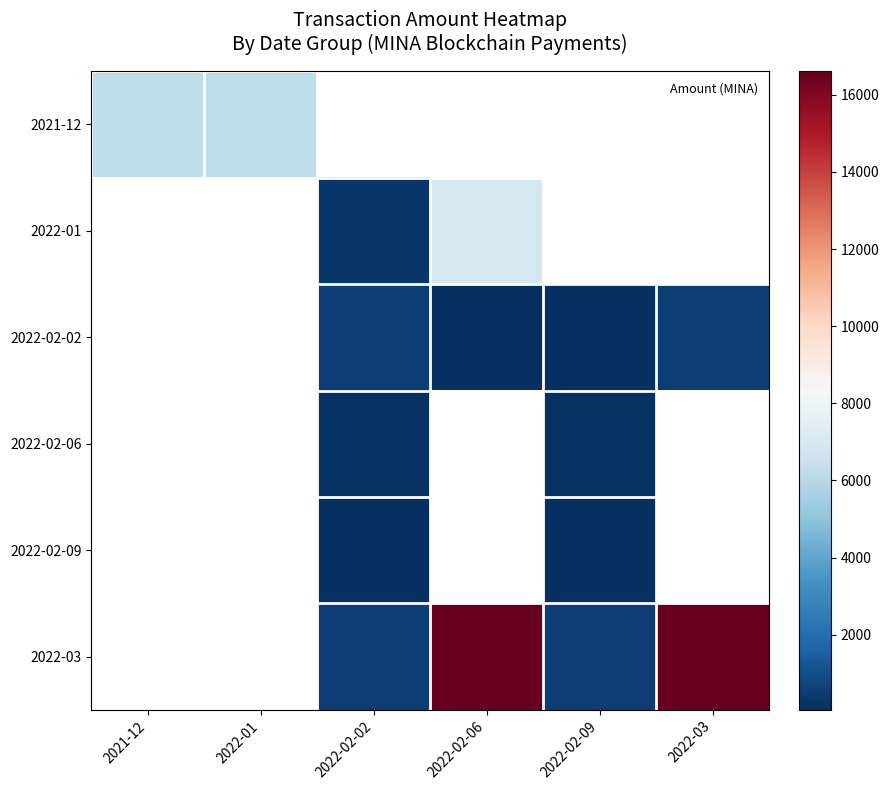

At which category is the sum across all series the highest?

2022-02-06